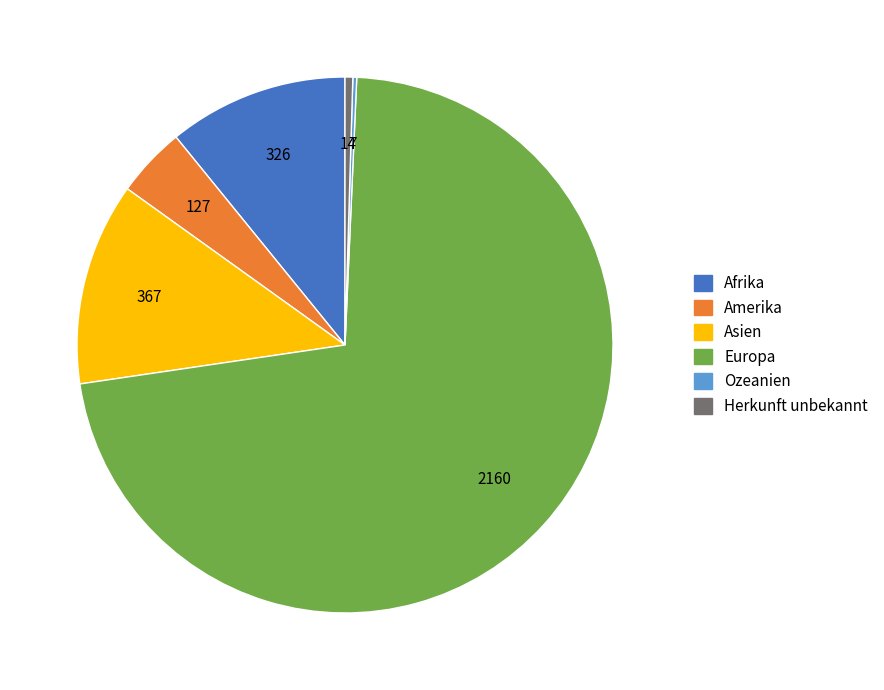

What is the largest slice in the pie chart?

Europa